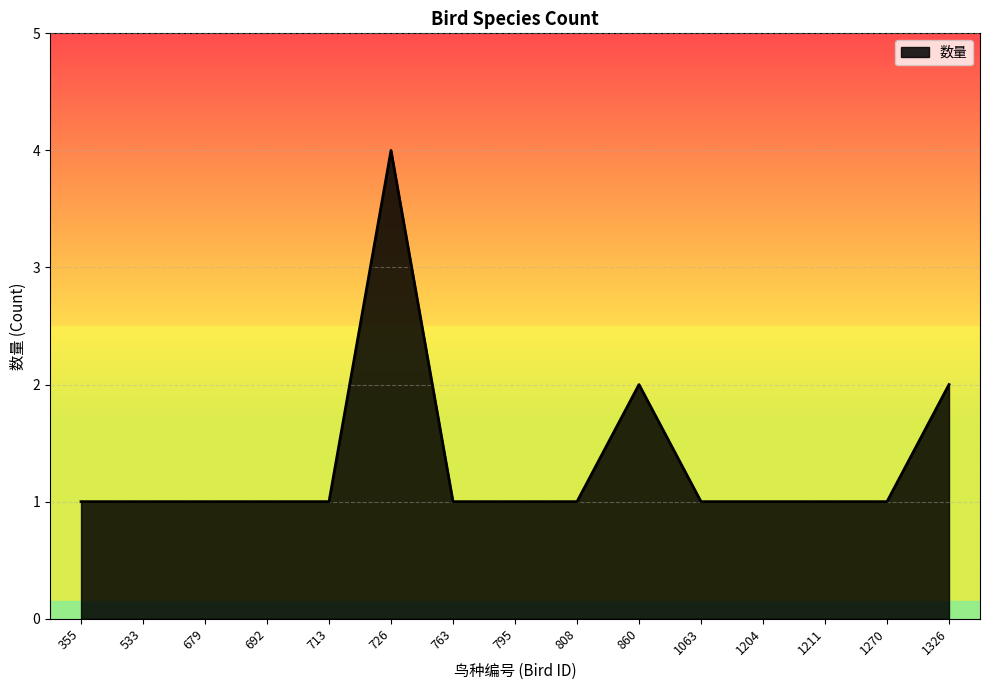

Is it true that the value at 763 is 1?

True